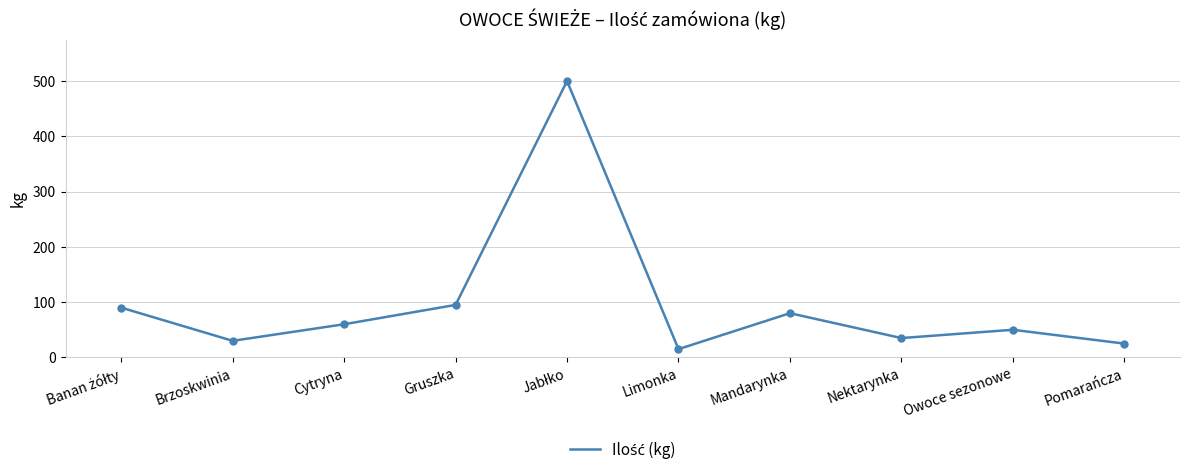

What is the smallest value displayed?

15